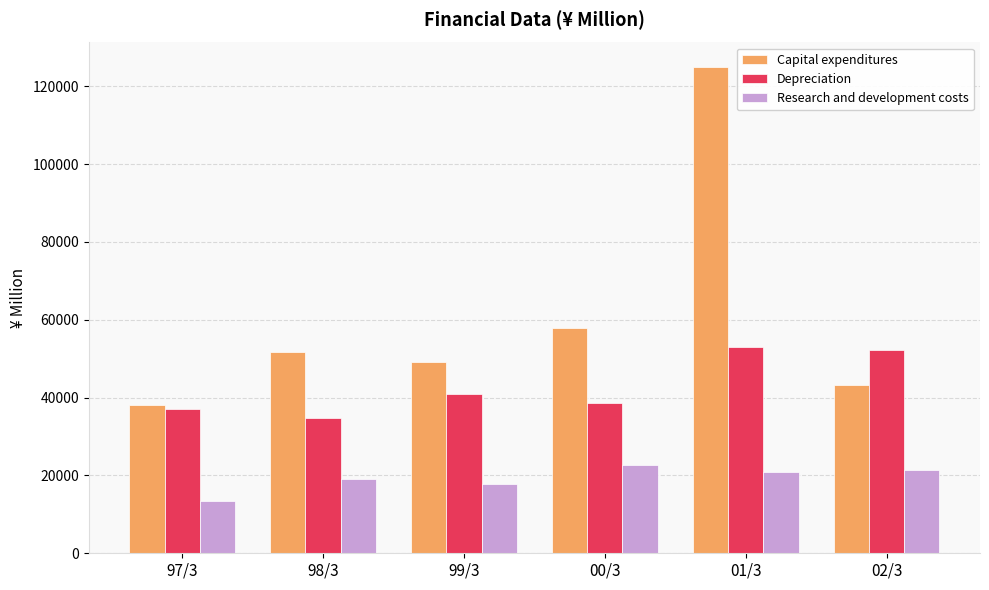

How many data points in Depreciation are less than 40905?

3